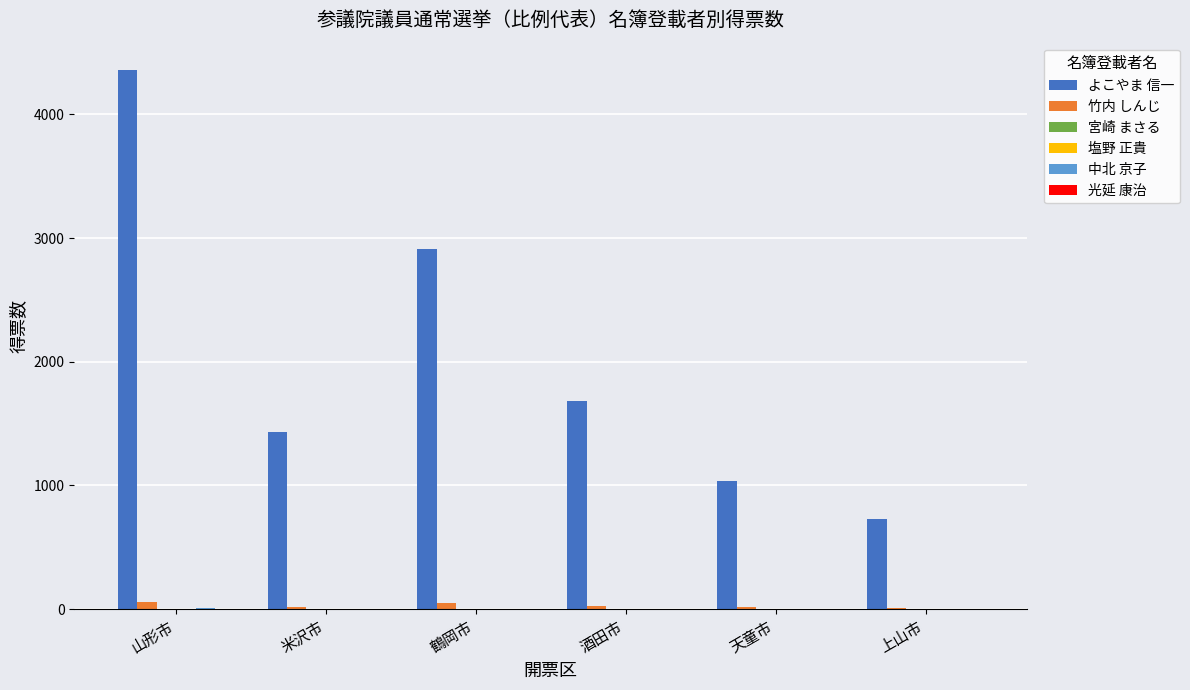

Are the bars grouped side by side (vs. stacked)?

Yes